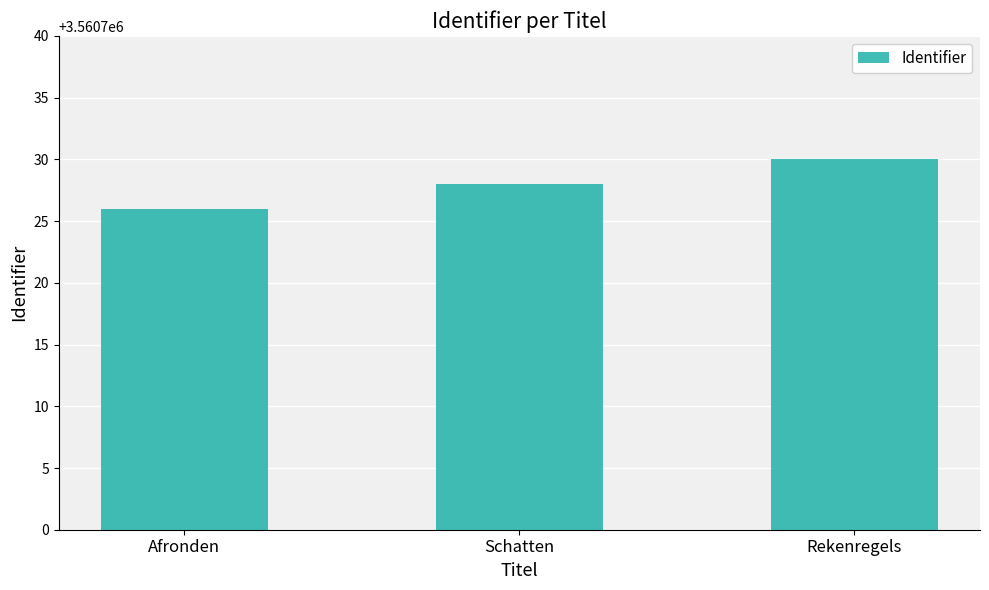

What value does the data have at Rekenregels?

3560730